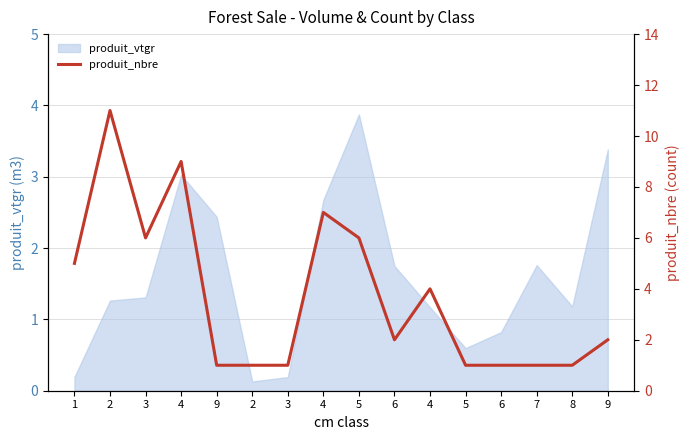

Which category has the highest value across all series?

2